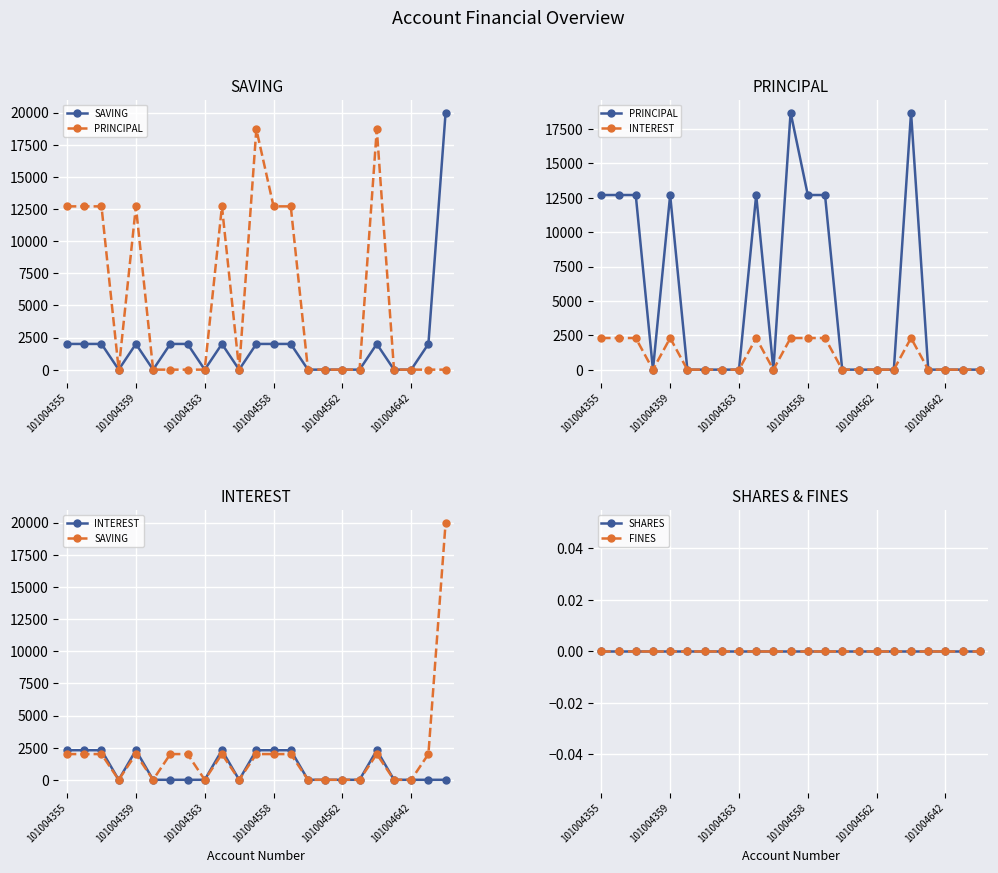

Count the number of categories in the chart.

23